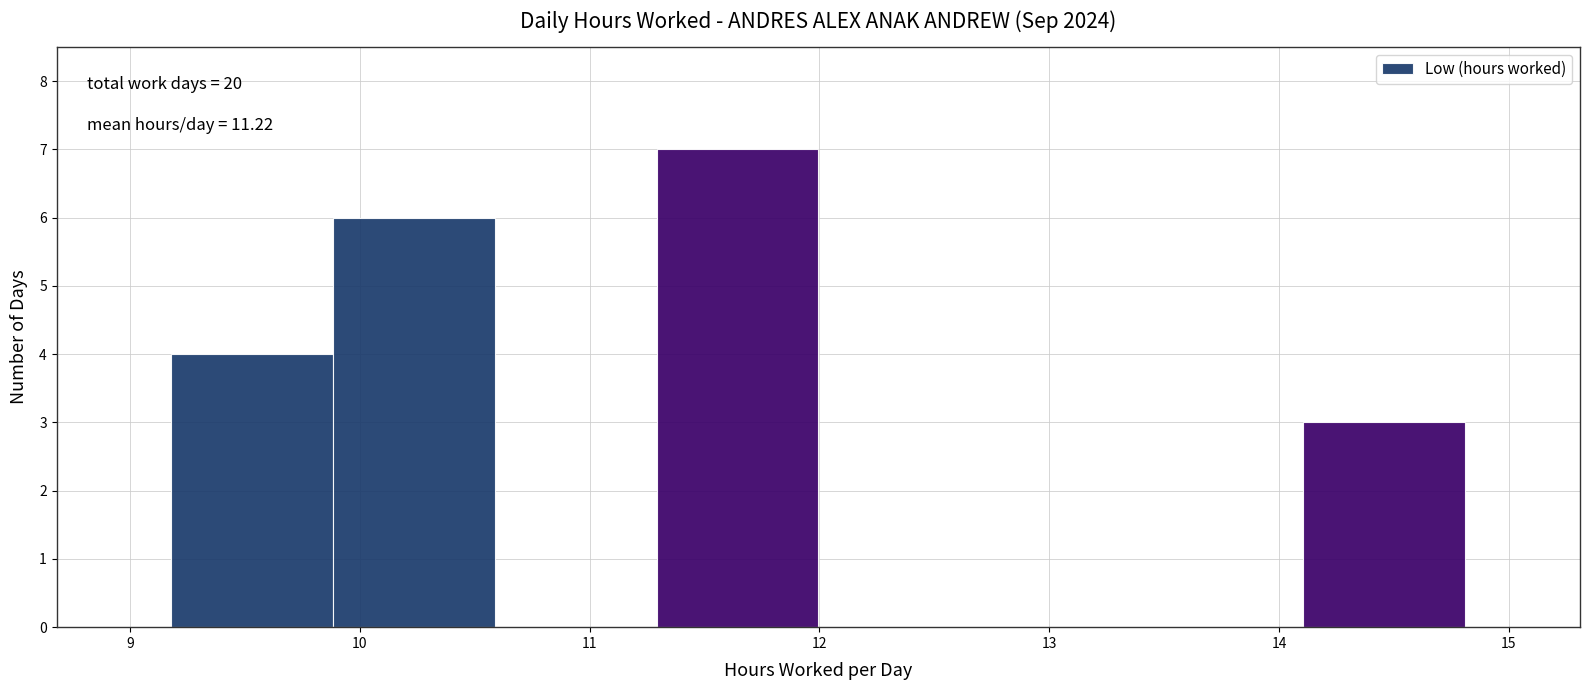

Which range on the x-axis has the tallest bar?

11.3 to 12.0